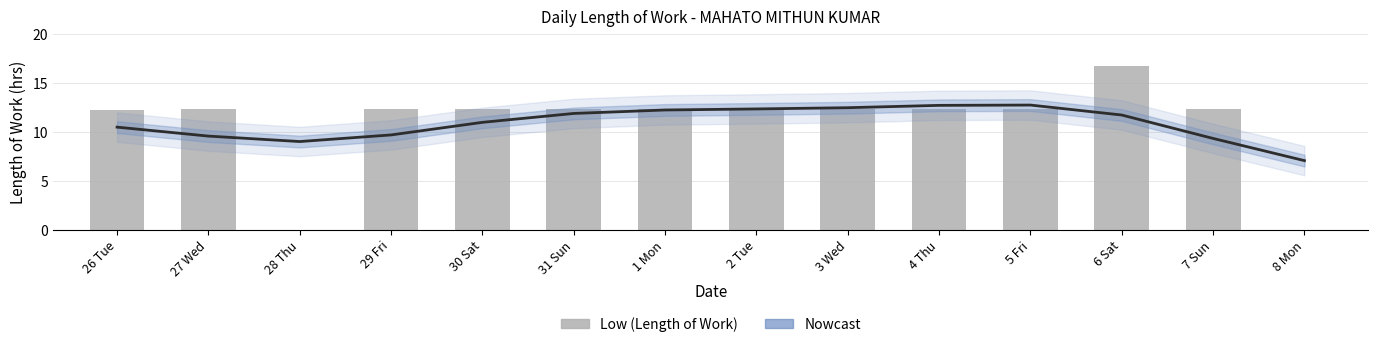

Where is Estimate nearest to the value 9?

28 Thu